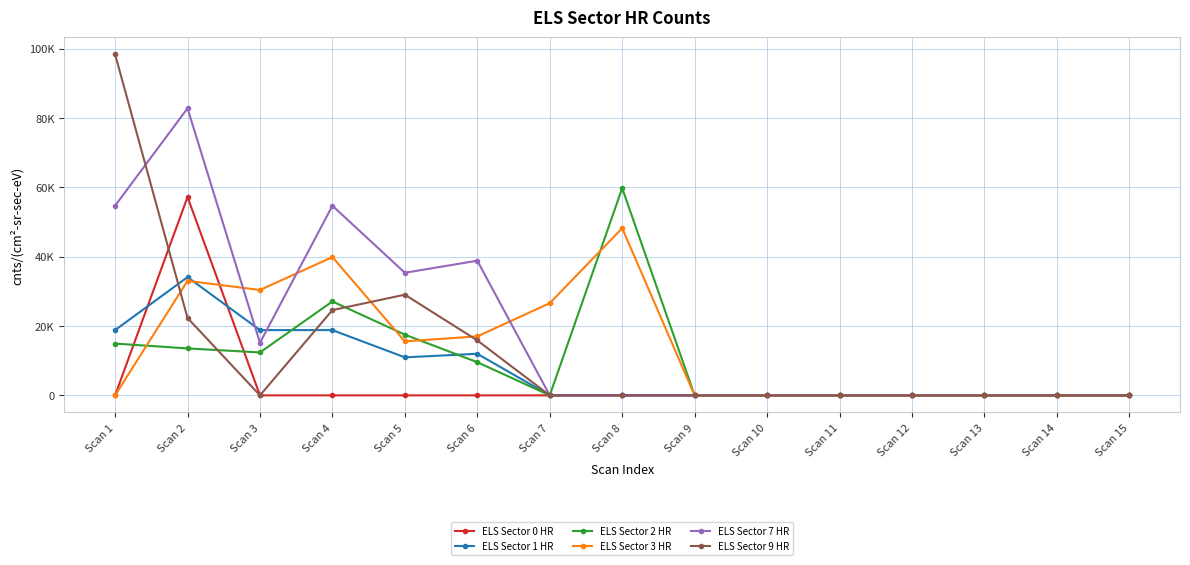

Where is the first local maximum for ELS Sector 0 HR?

Scan 2